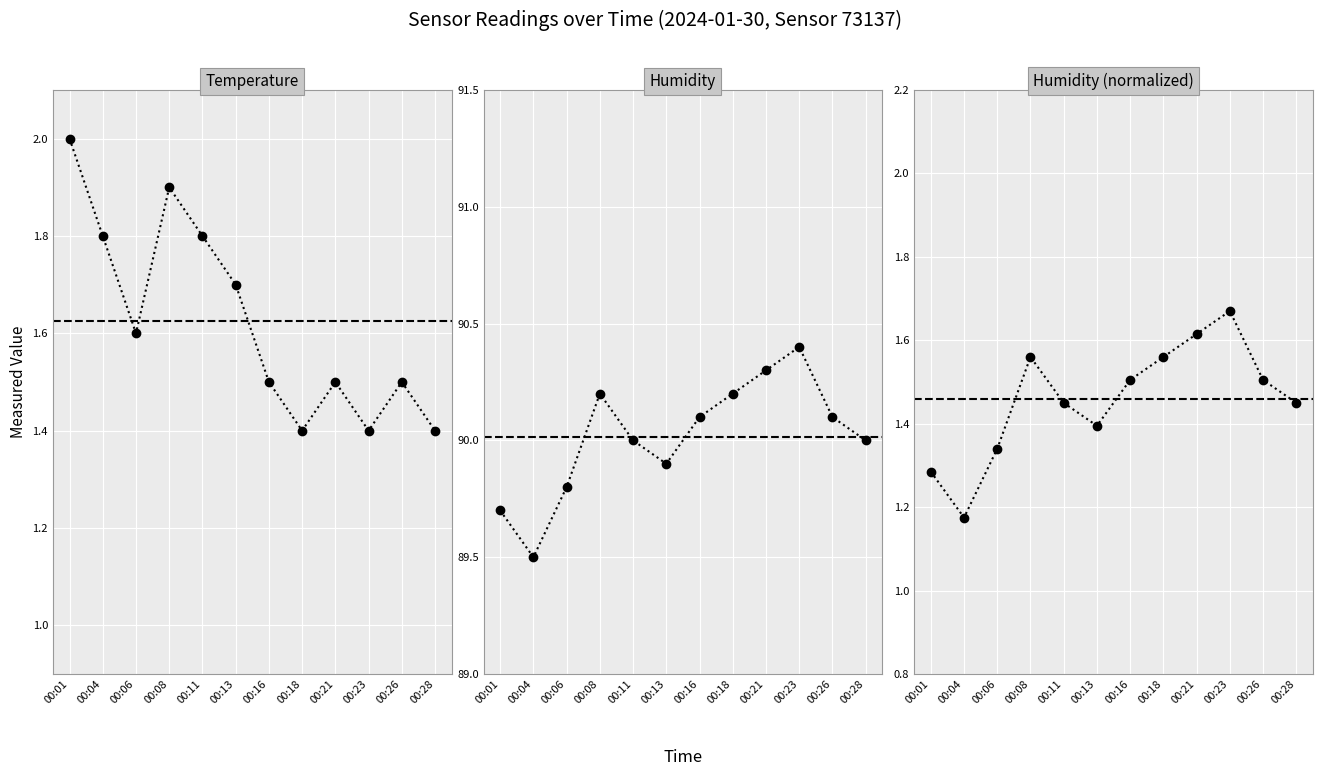

Which series has the widest spread of values?

humidity